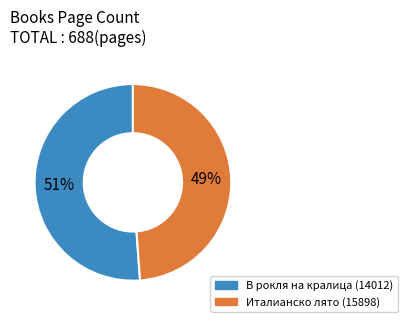

How many segments does this pie chart have?

2